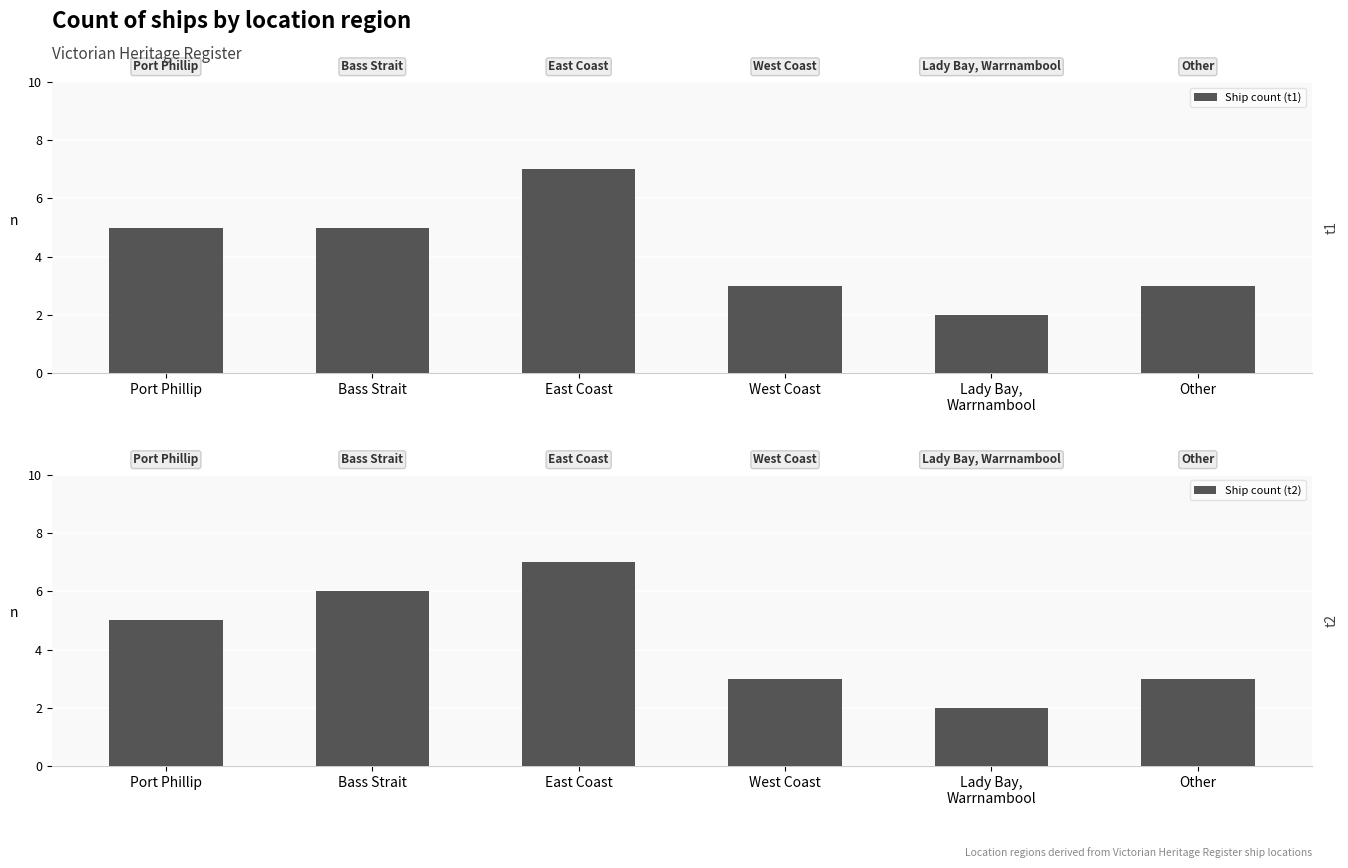

What is the minimum value shown in the chart?

2